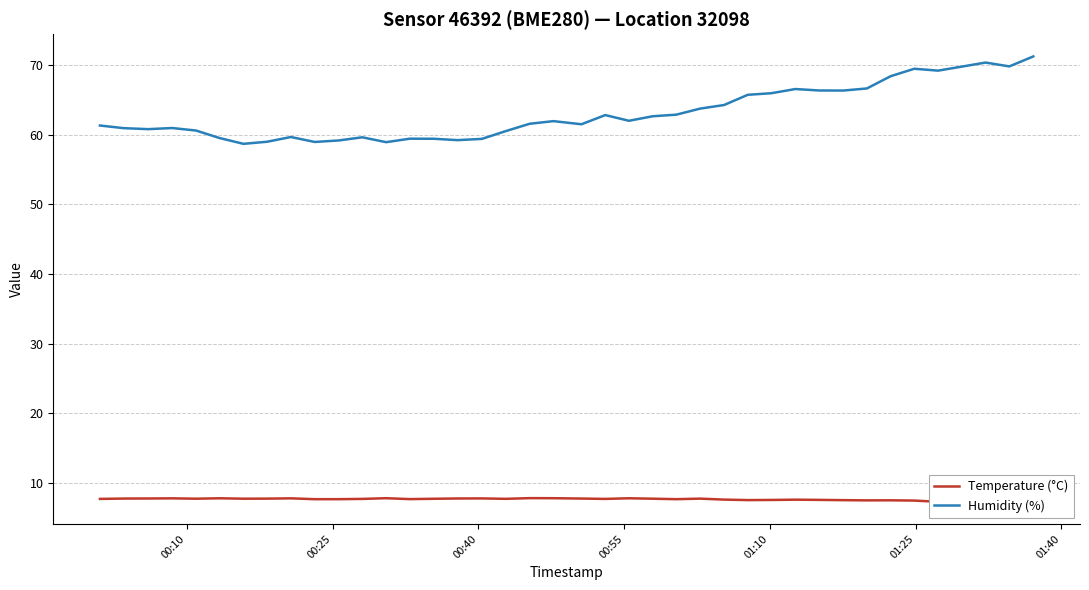

Is it true that Temperature (°C) equals 4.9 at 7?

False